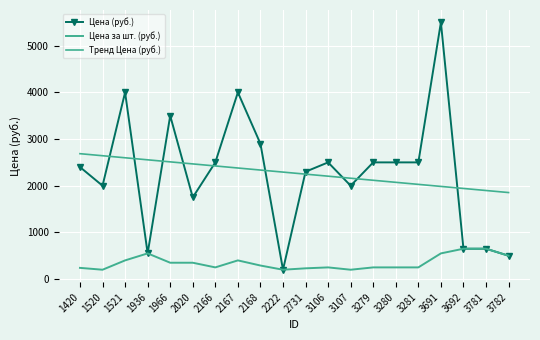

What is the sum of all Тренд Цена (руб.) values?

45400.0